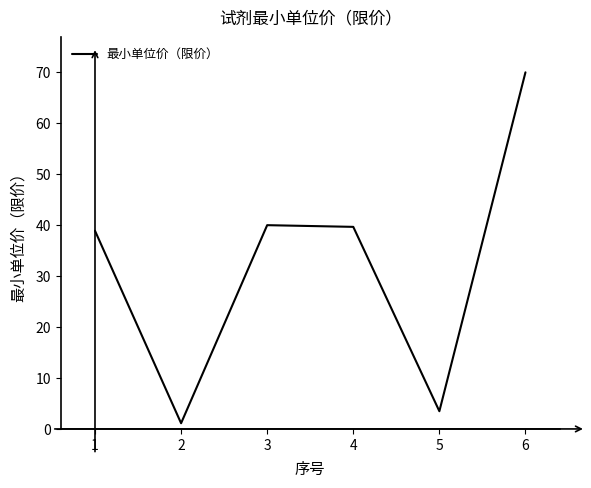

What is the ratio of the value at 6 to the value at 5?

20.1